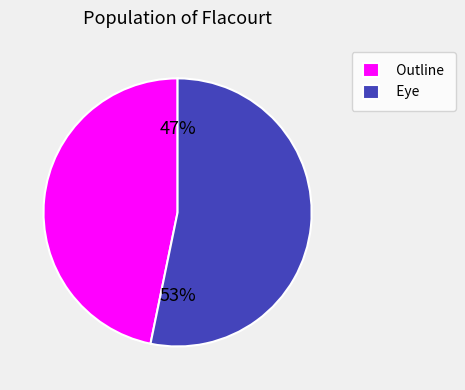

Which has a higher value, Eye or Outline?

Eye